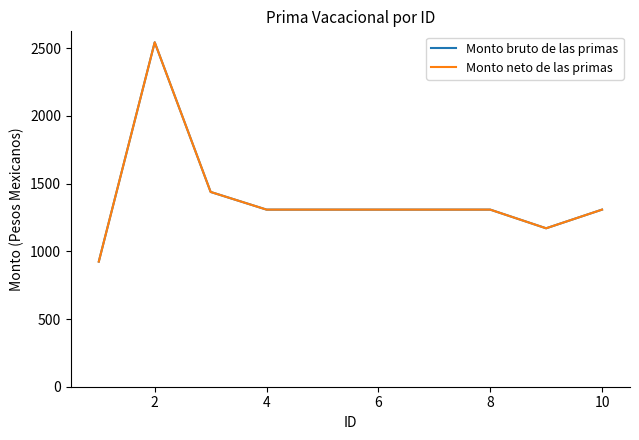

True or false: Monto neto de las primas and Monto bruto de las primas cross at least once.

False